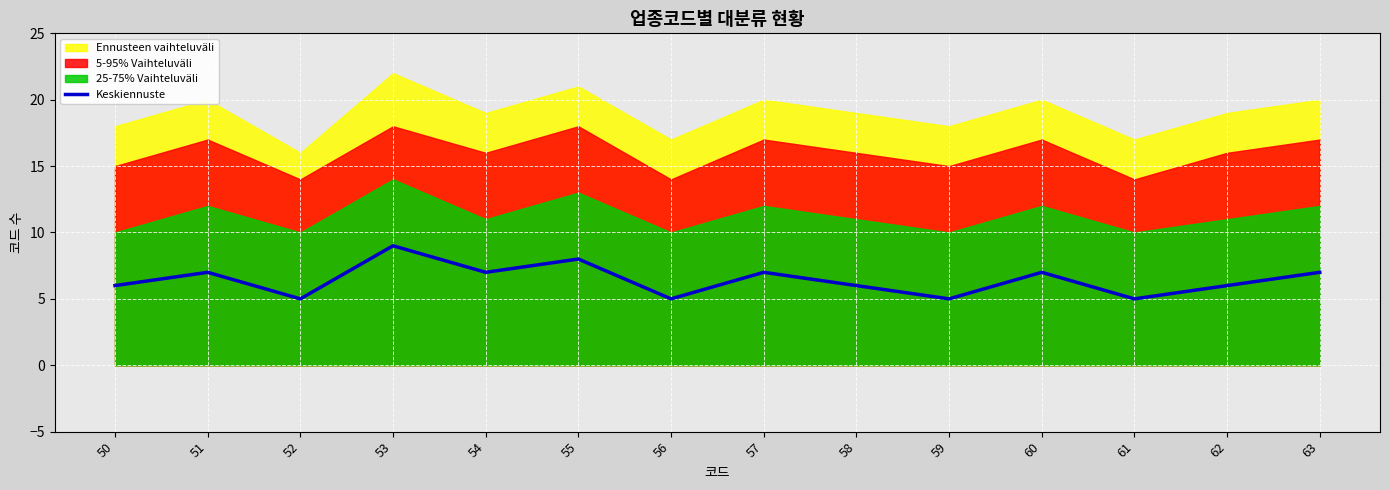

What is the change in value from 56 to 62?

+1